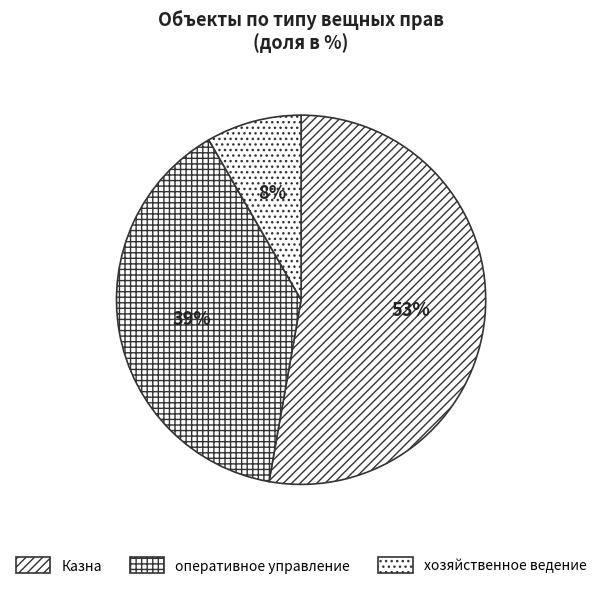

Is it true that Казна is 53% of the pie?

True